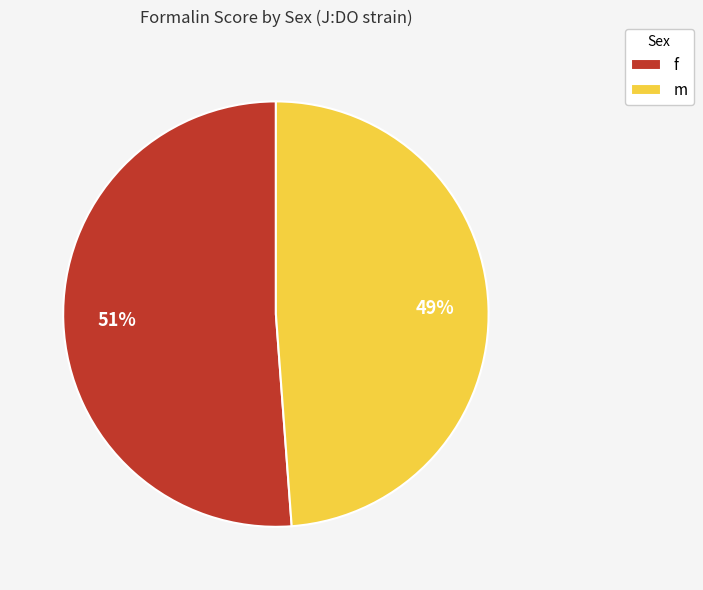

Count the number of slices in the pie.

2